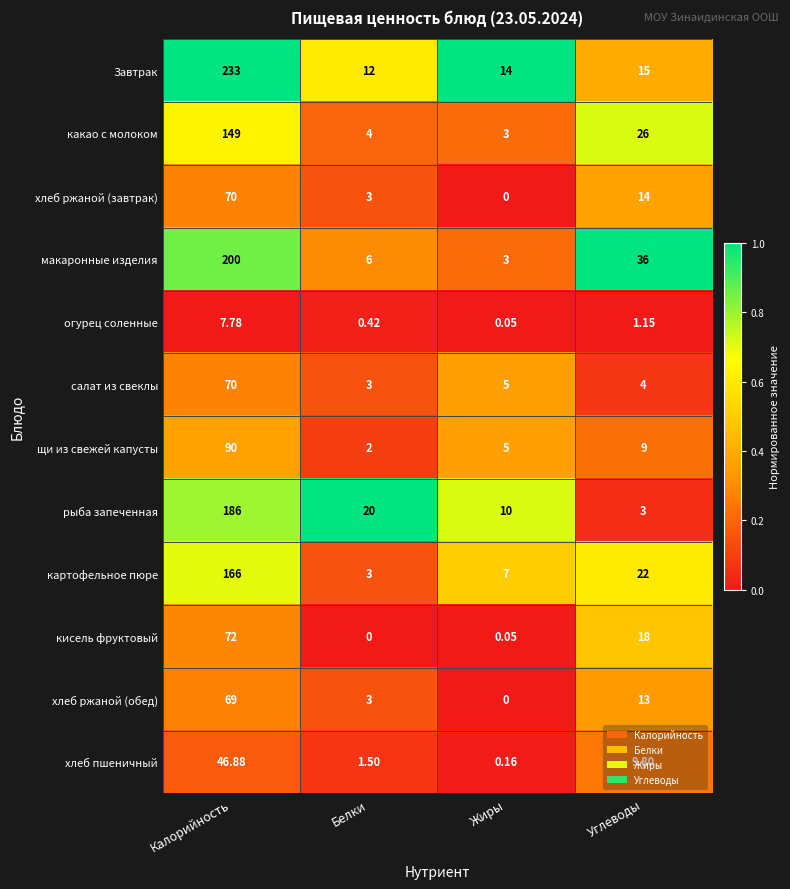

Which series has the largest range (max minus min)?

Завтрак